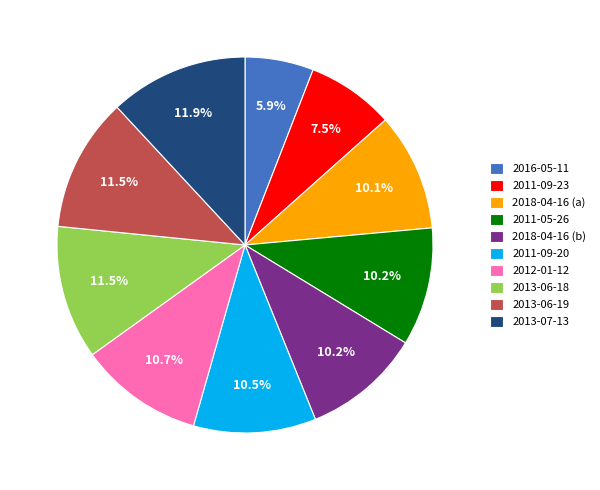

How many segments does this pie chart have?

10